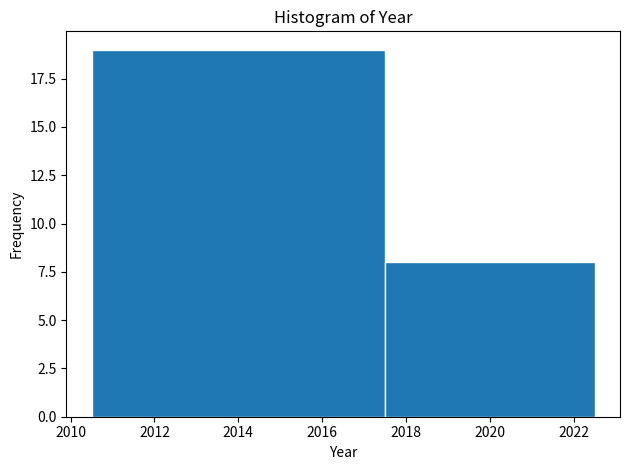

What is the height of the bar covering 2010.5 to 2017.5 on the x-axis? The values are not printed on the chart, so give them approximately, as read against the axis.

19